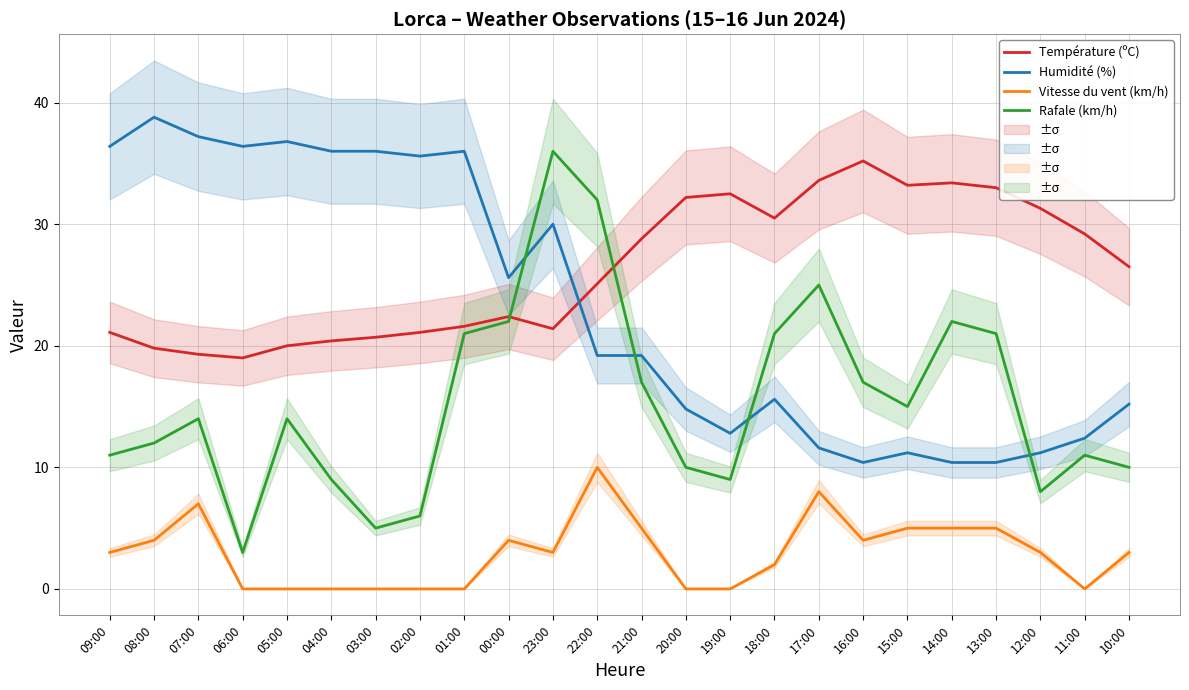

List the series in order of their peak value, lowest first.

Vitesse du vent (km/h), Température (ºC), Rafale (km/h), Humidité (%)